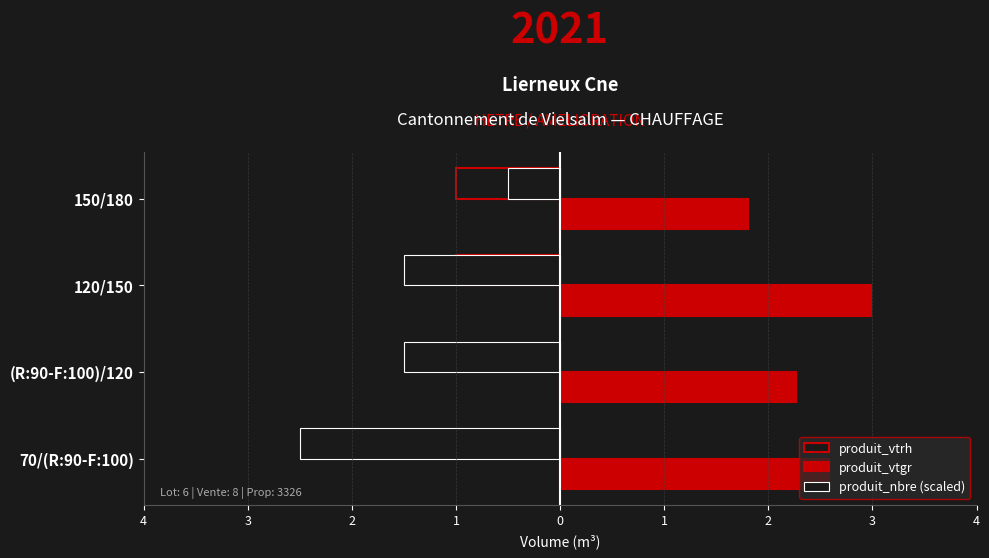

How many bars are there in each group?

3